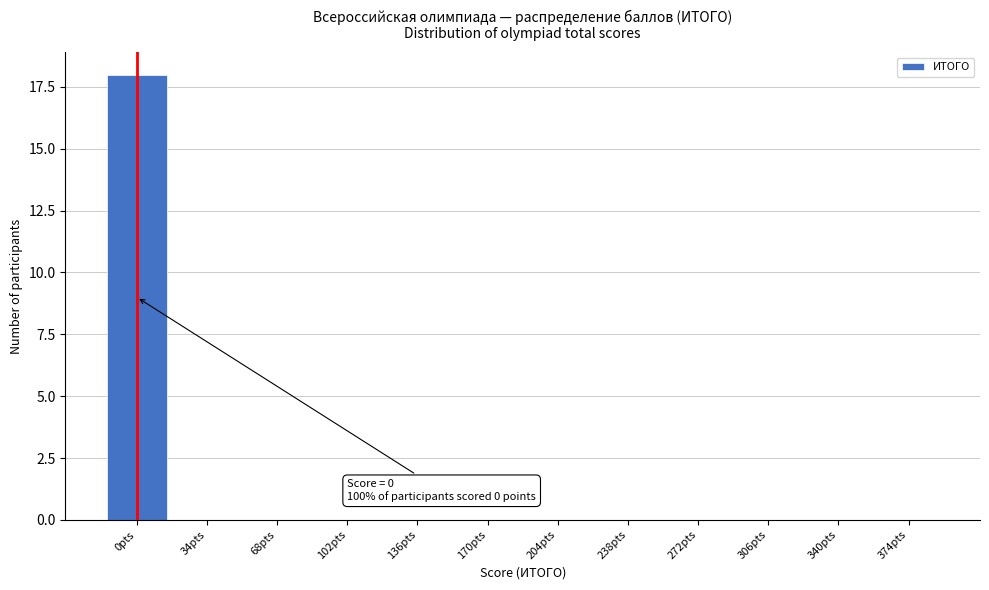

Reading left to right, extract all data points from this chart.

0pts=18	34pts=0	68pts=0	102pts=0	136pts=0	170pts=0	204pts=0	238pts=0	272pts=0	306pts=0	340pts=0	374pts=0